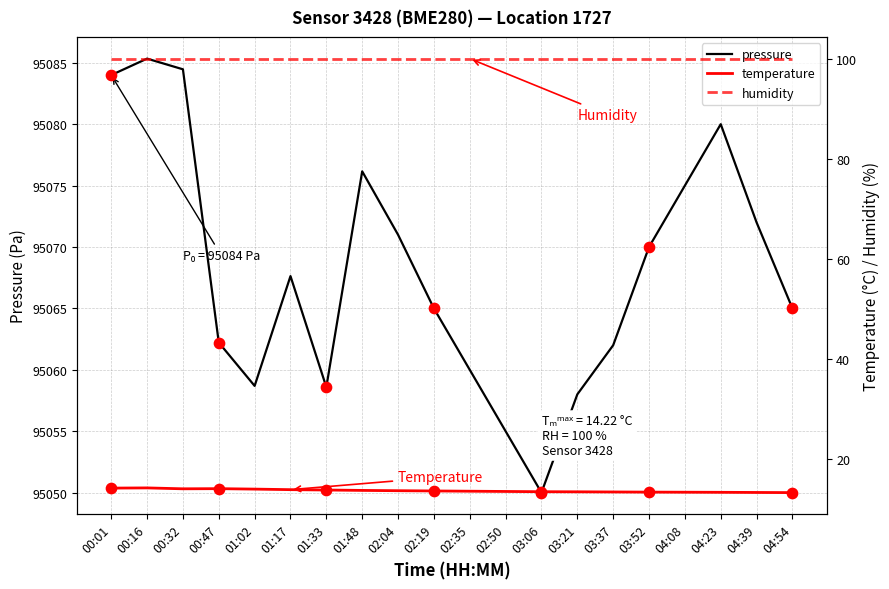

At how many categories does at least one series exceed 12171?

20